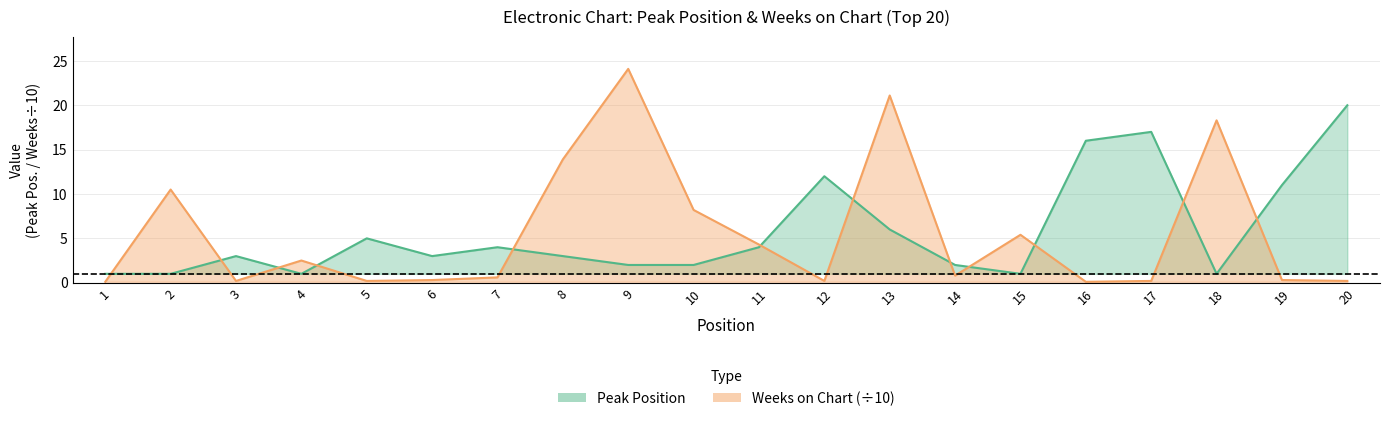

How many series are shown in this chart?

2